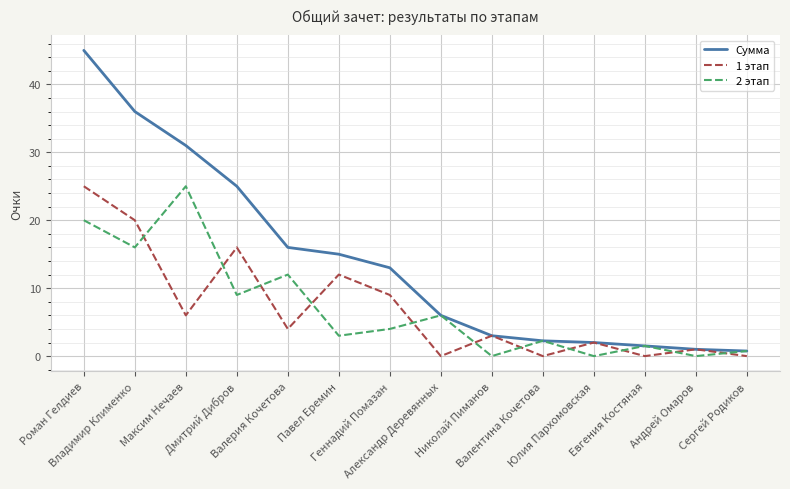

What is the maximum value for 1 этап?

25.0